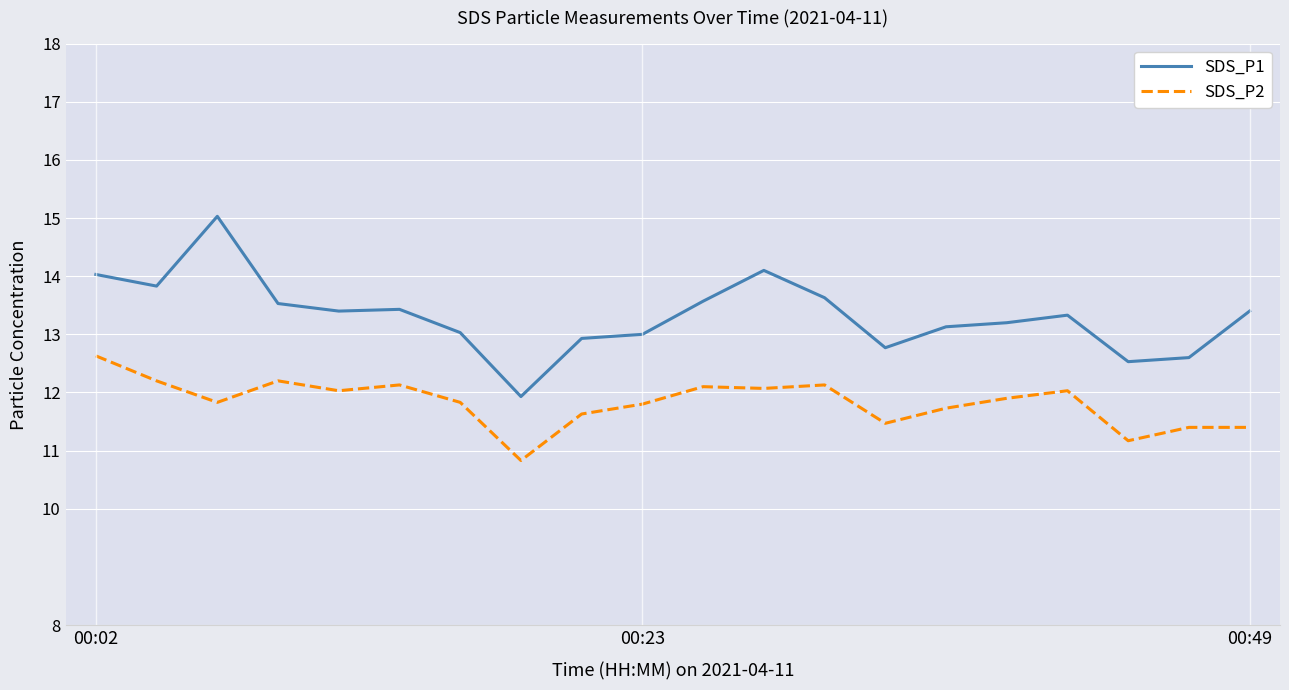

Rank the series by their average value, from lowest to highest.

SDS_P2, SDS_P1